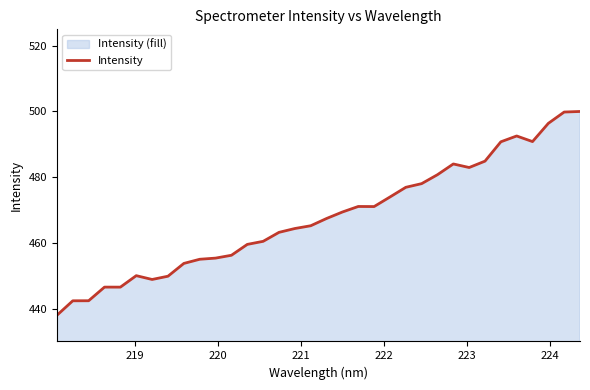

What is the maximum value shown in the chart?

500.0